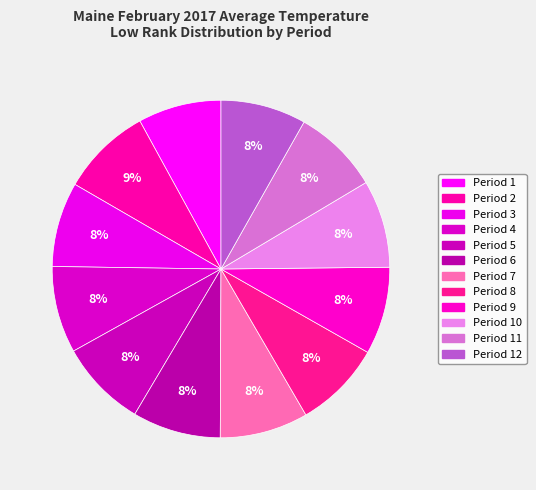

How many slices are in this pie chart?

12